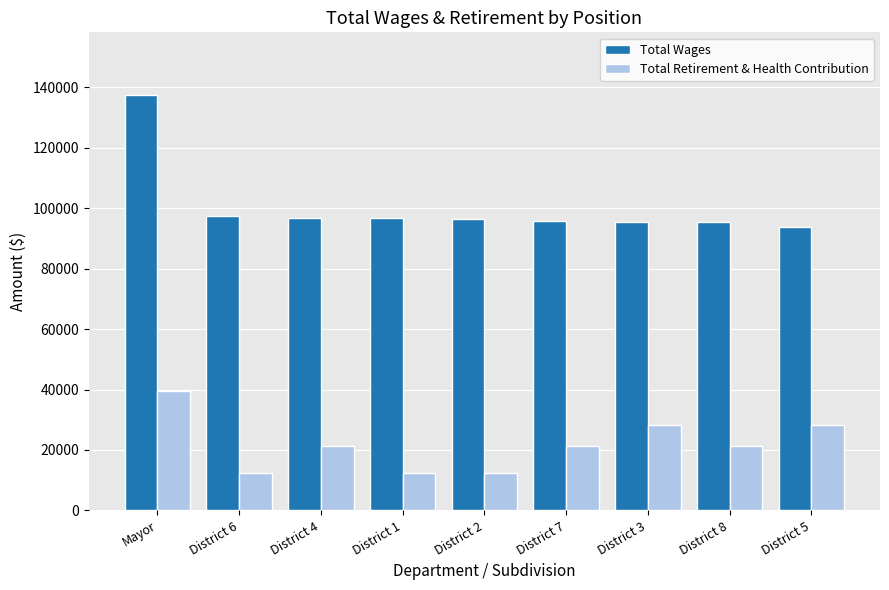

What is the average value of the Total Wages series?

100578